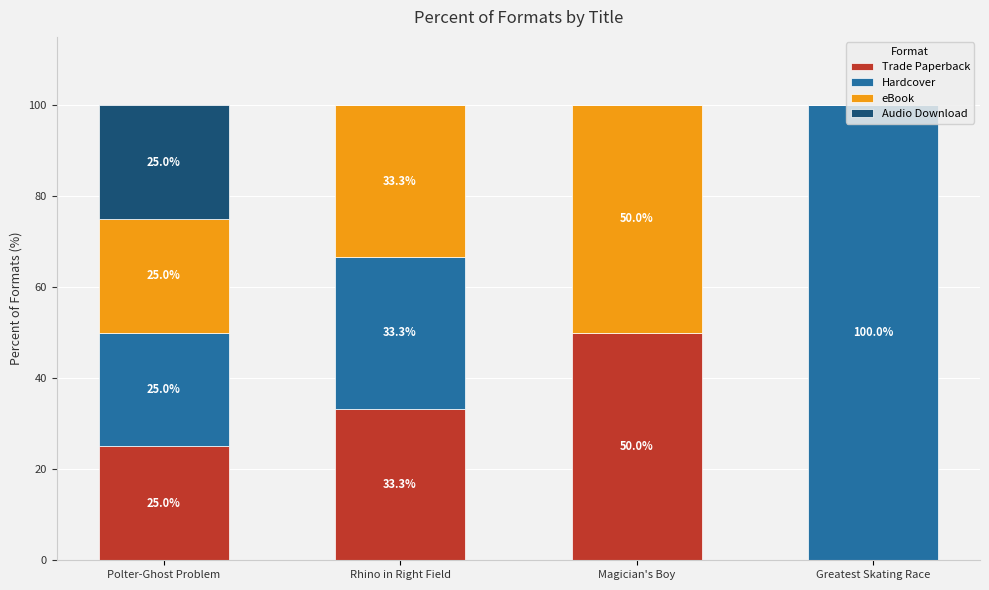

What is the average value of the Trade Paperback series?

27.1